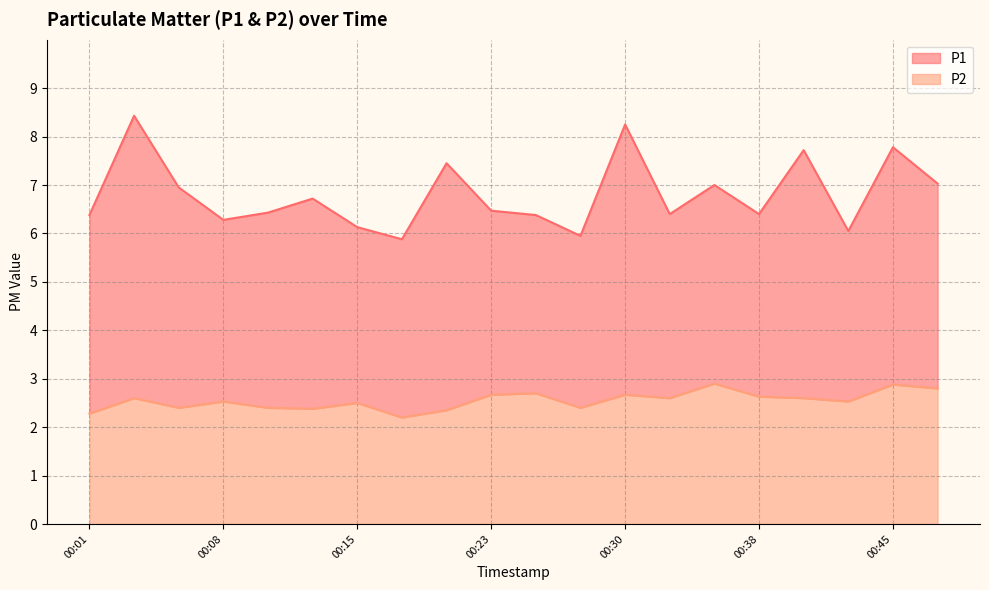

Reading left to right, transcribe all the data shown in this chart.

P1: 6.4	8.4	7.0	6.3	6.4	6.7	6.1	5.9	7.5	6.5	6.4	6.0	8.2	6.4	7.0	6.4	7.7	6.0	7.8	7.0
P2: 2.3	2.6	2.4	2.5	2.4	2.4	2.5	2.2	2.4	2.7	2.7	2.4	2.7	2.6	2.9	2.6	2.6	2.5	2.9	2.8